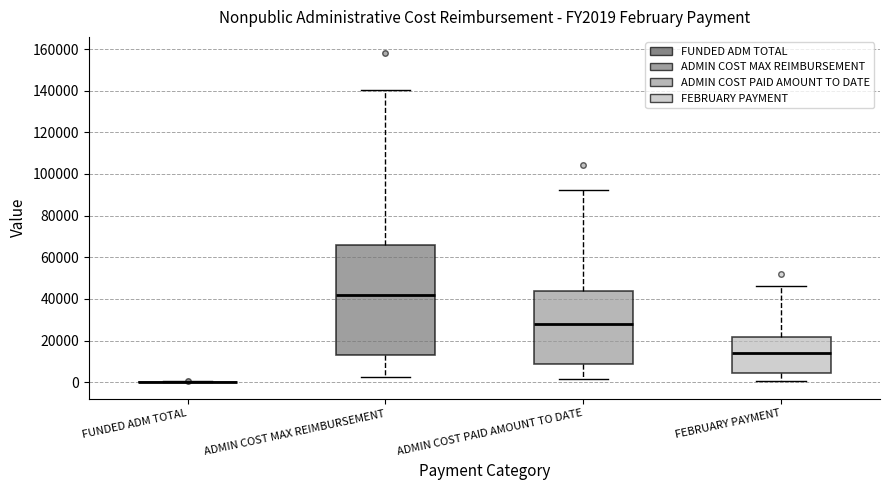

Where is the upper edge of the box for ADMIN COST PAID AMOUNT TO DATE on the y-axis? The values are not printed on the chart, so give them approximately, as read against the axis.

44000